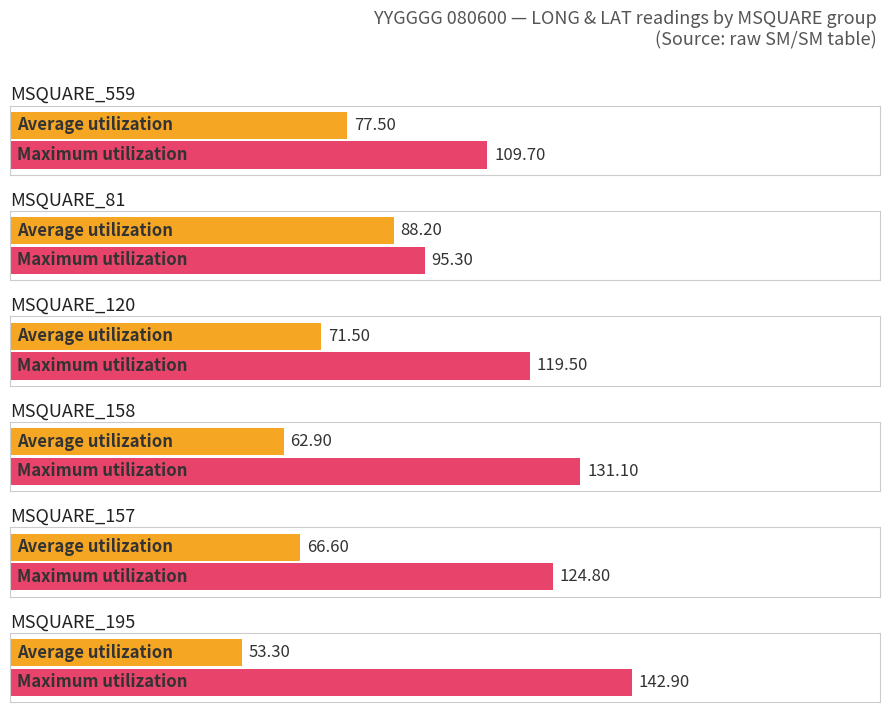

What is the smallest value displayed?

53.3